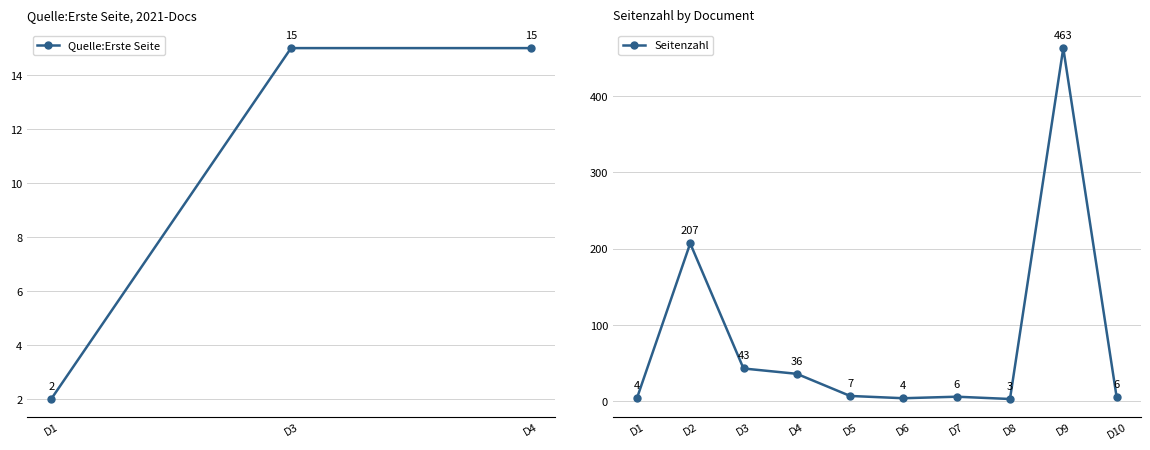

How many values are below 7?

5